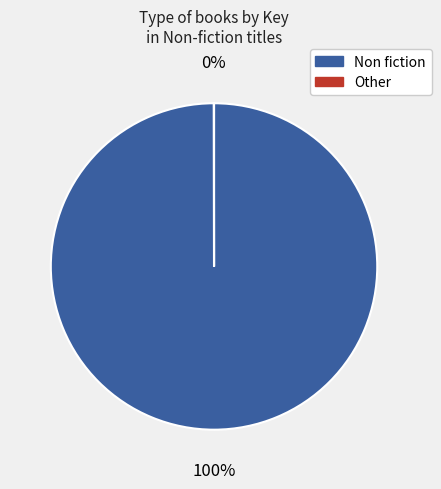

Is there any slice that represents more than half of the pie?

Yes